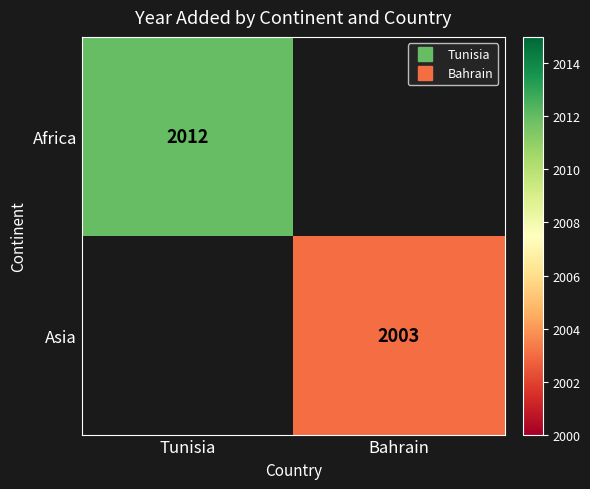

At how many categories does at least one series exceed 1632?

2